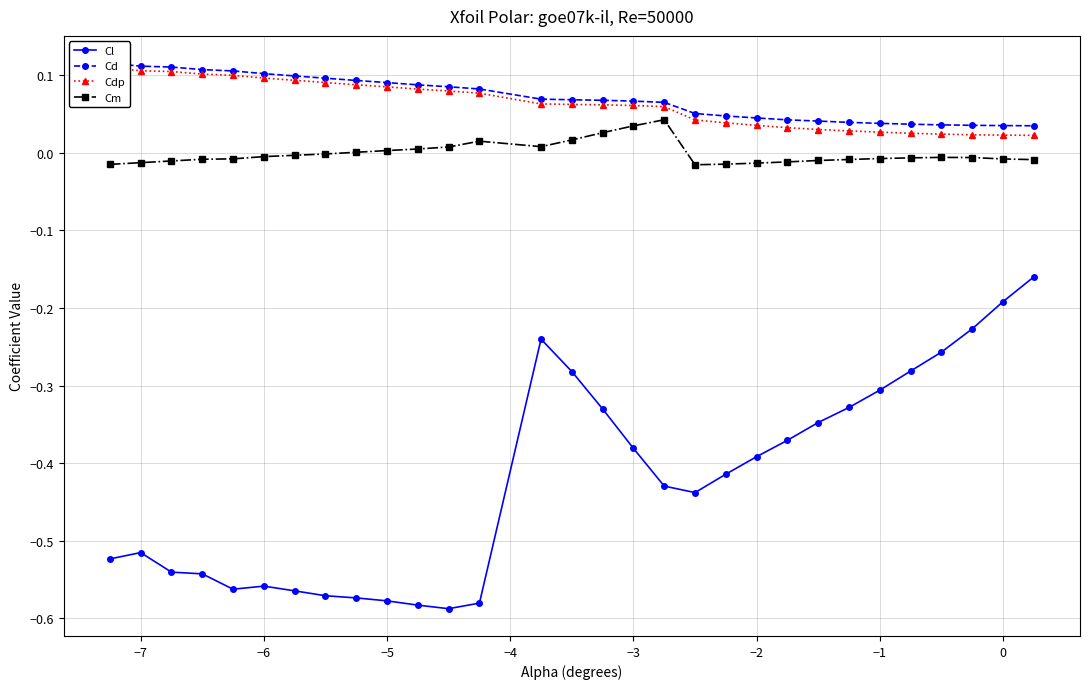

True or false: Cl has more than 0 interior local peaks.

True